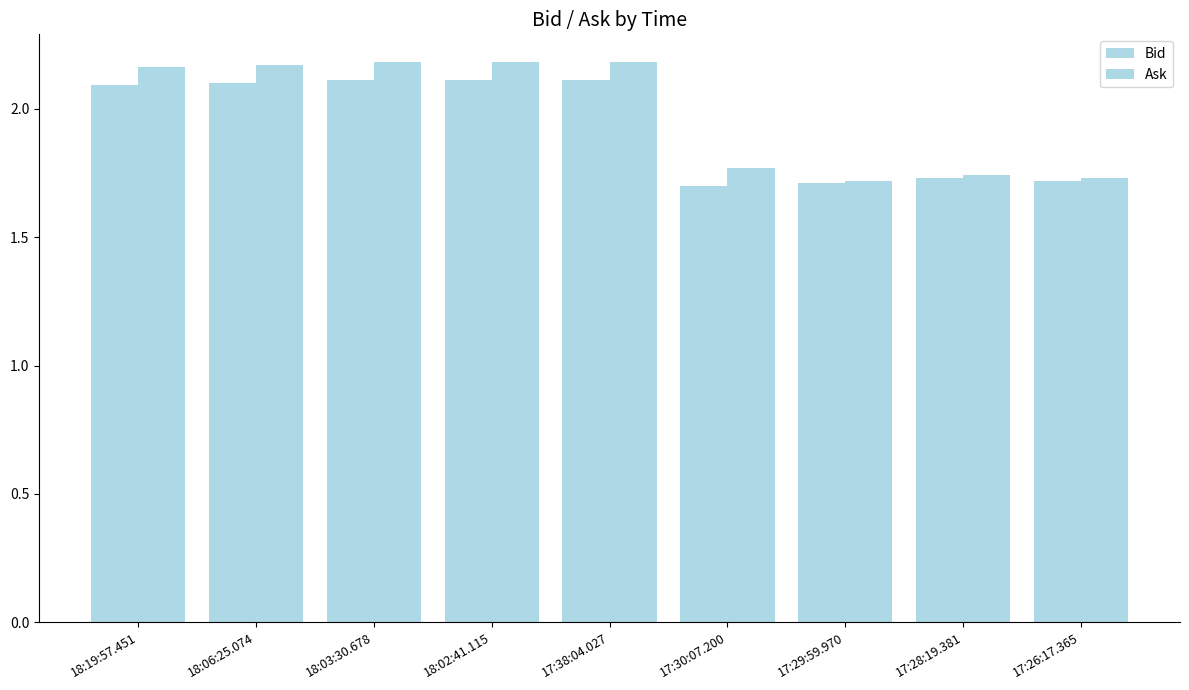

Is it true that Ask equals 2.9 at 17:26:17.365?

False